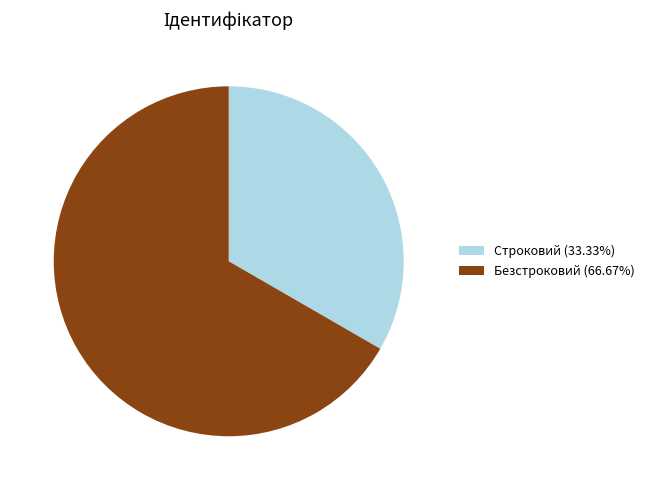

Between Безстроковий and Строковий, which is larger?

Безстроковий